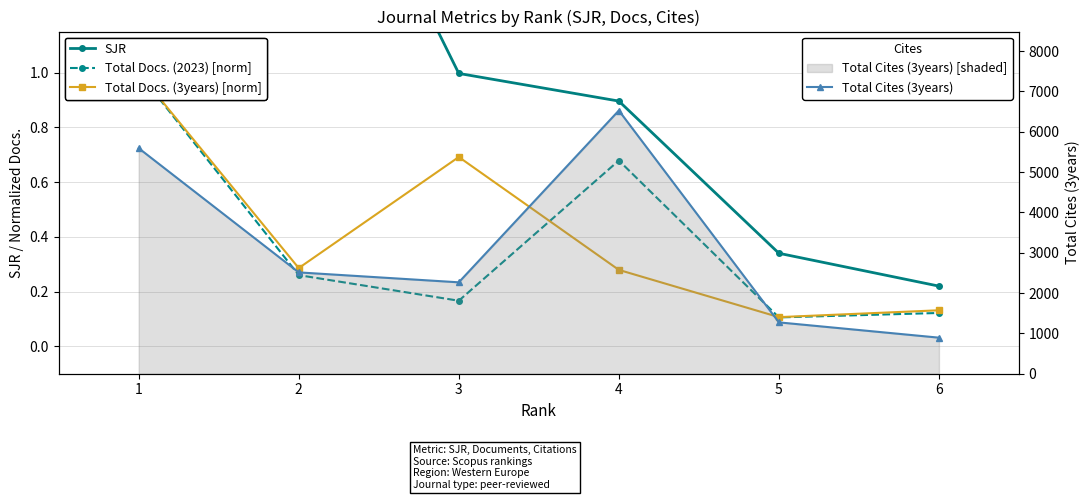

The value of Total Docs. (3years) [norm] at 6 is 0.2. True or false?

False